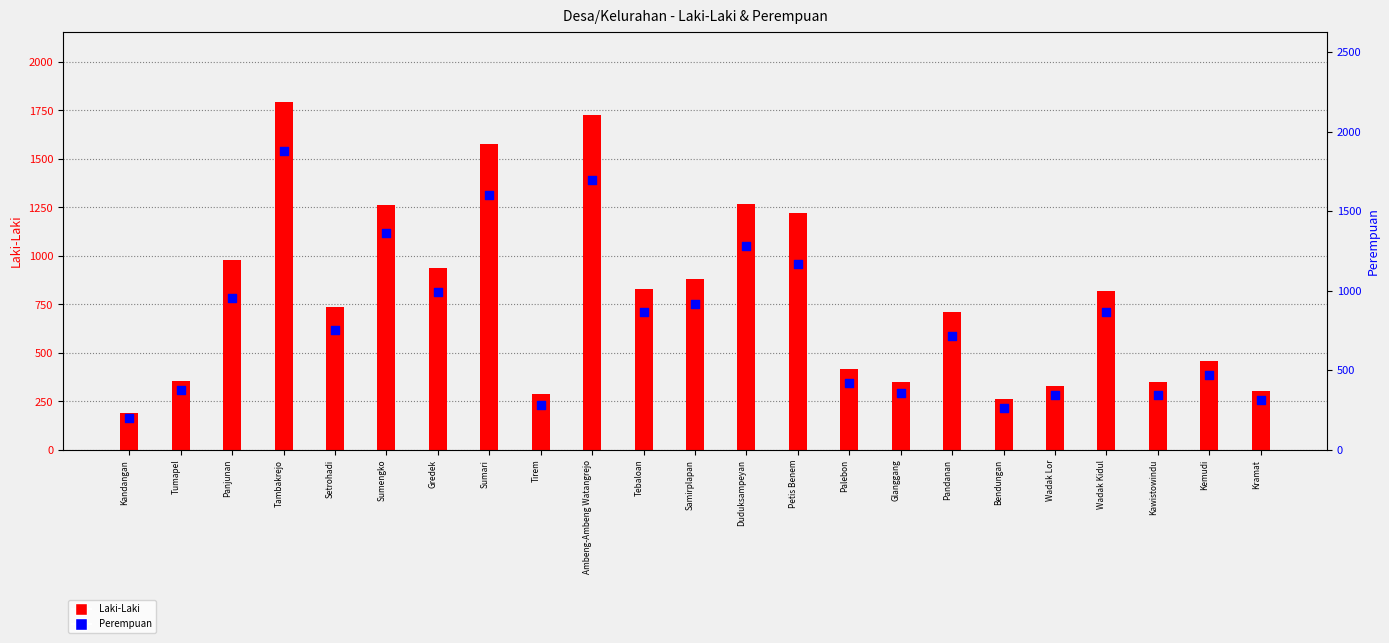

Which series reaches the minimum Y coordinate?

Laki-Laki